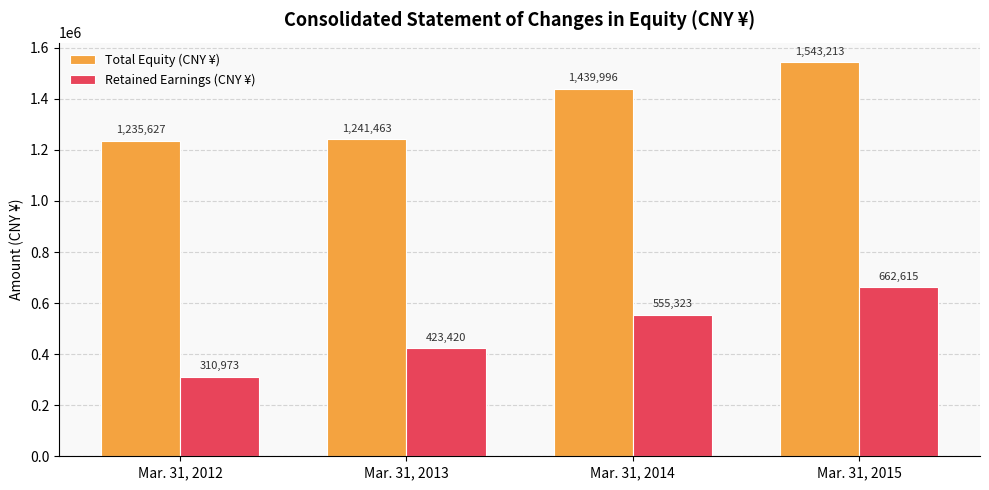

At how many categories does at least one series exceed 1225884?

4